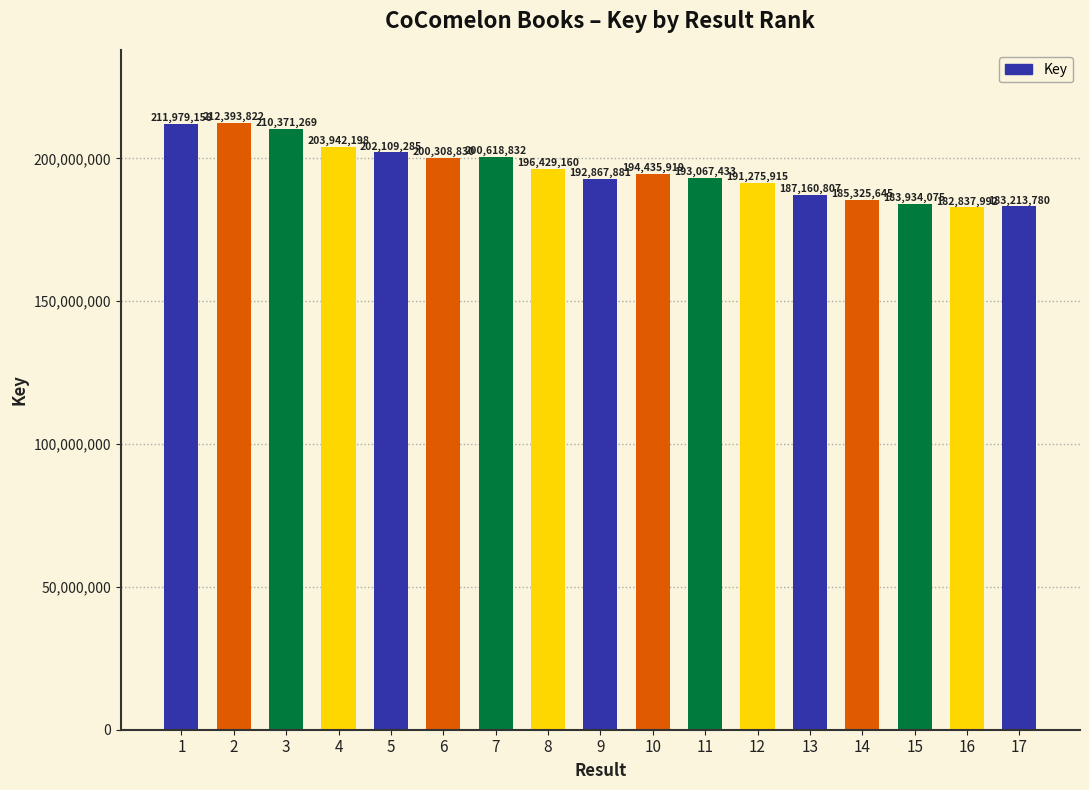

Which label corresponds to the smallest value in the chart?

16